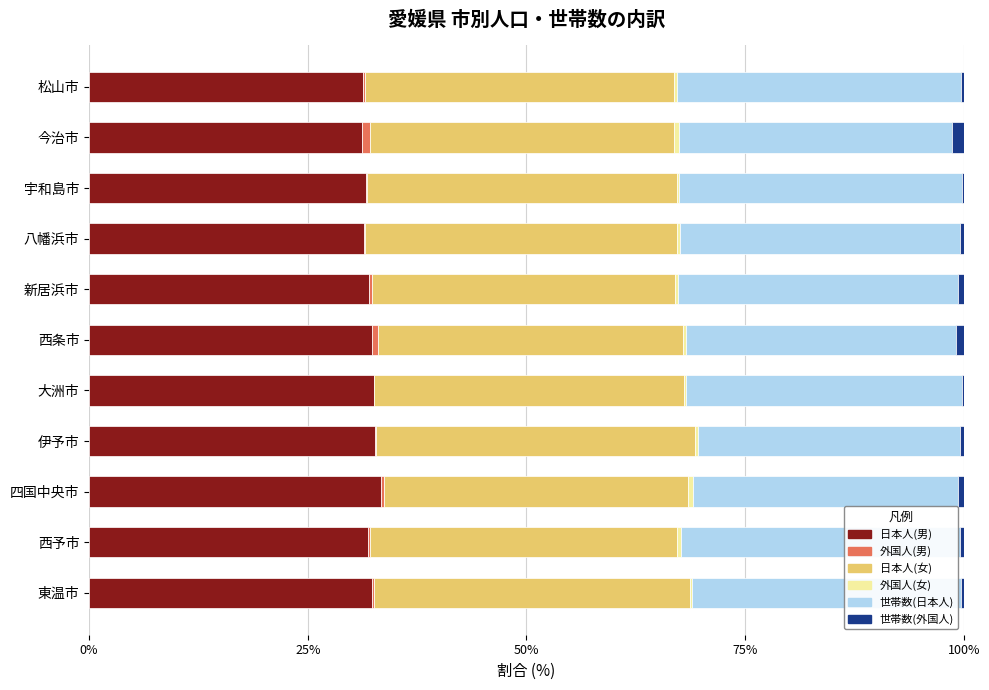

True or false: 日本人(男) has a value of 31.5 at 八幡浜市.

True